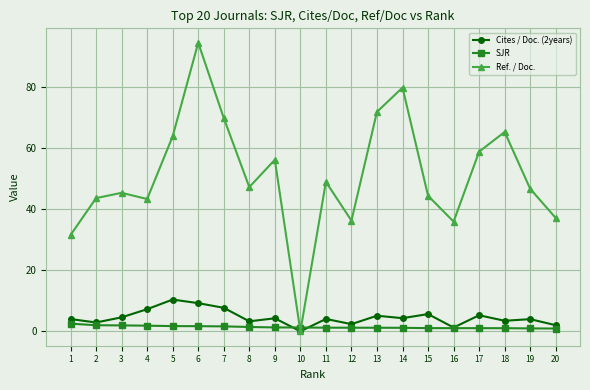

Rank the series by their maximum value, from highest to lowest.

Ref. / Doc., Cites / Doc. (2years), SJR